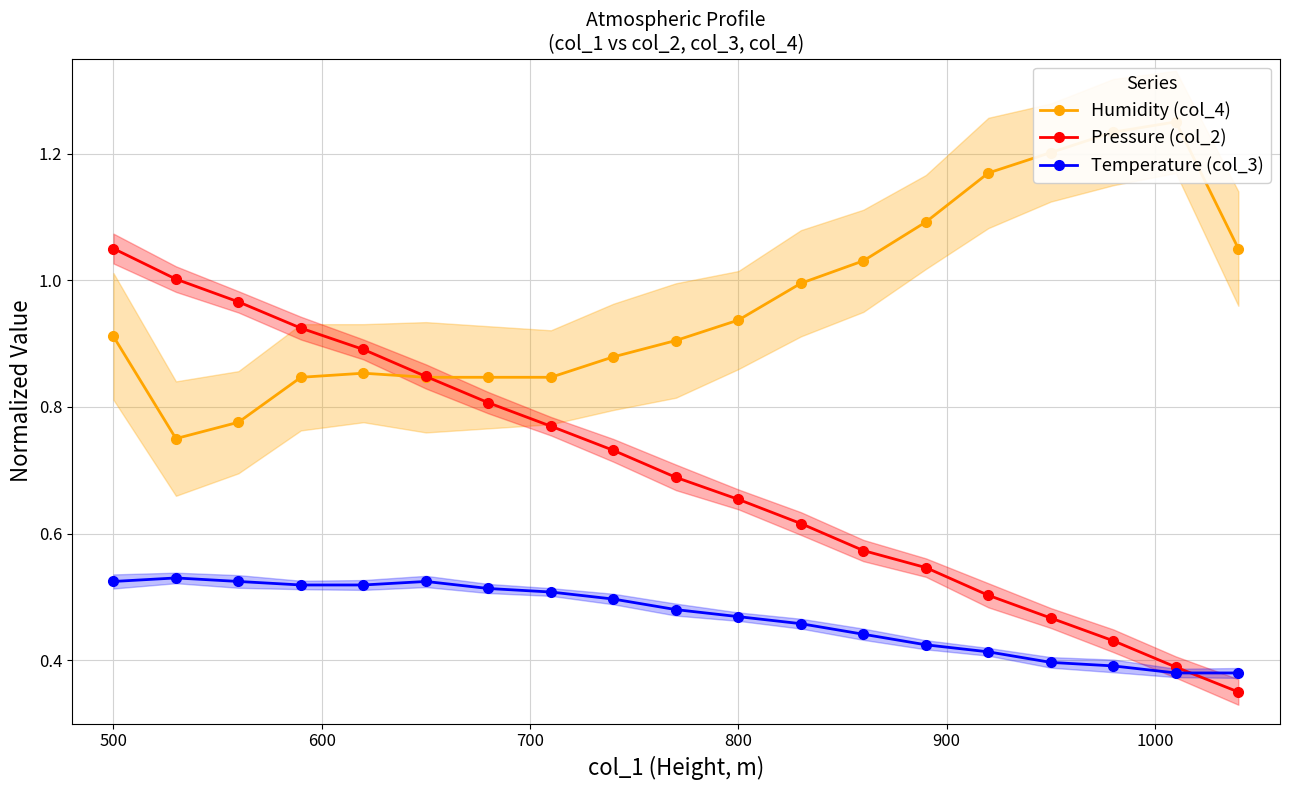

Is it true that Temperature (col_3) equals 0.6 at 18?

False